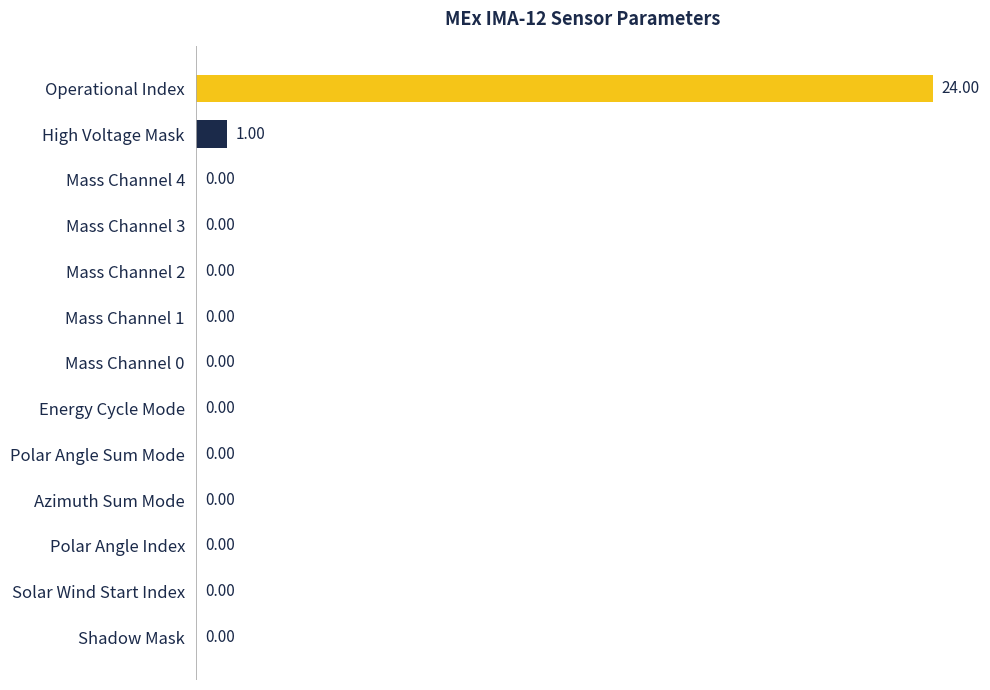

What is the sum of all values?

25